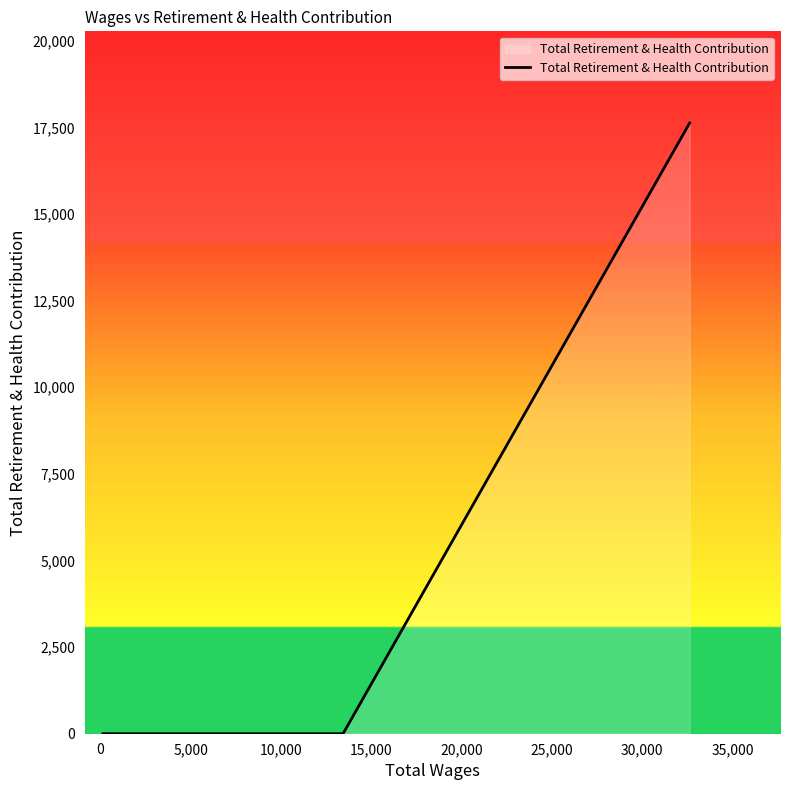

How many lines are shown in the chart?

1